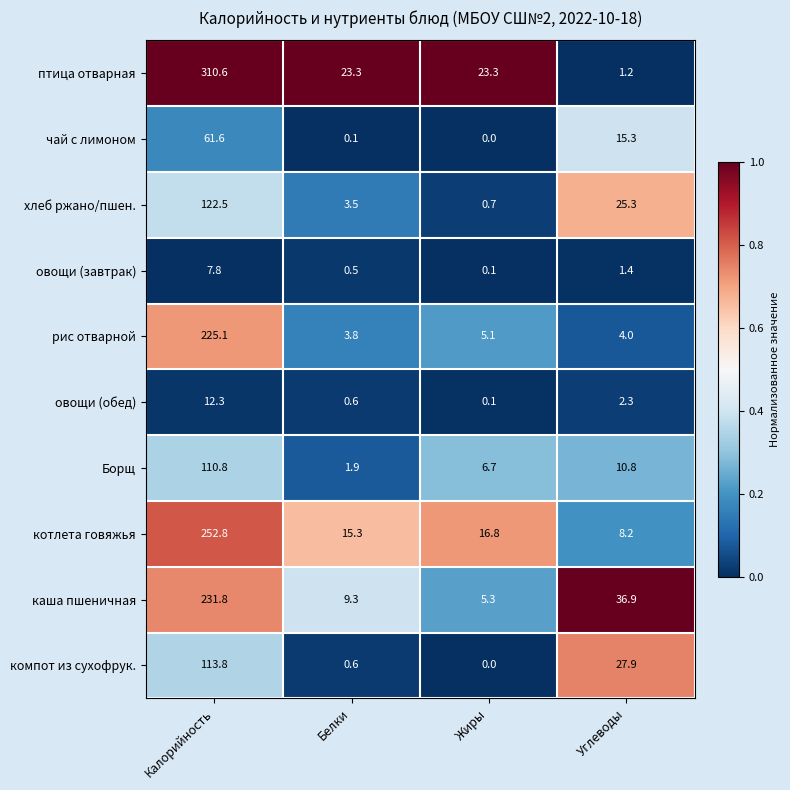

What is the total value across all series at Жиры?

58.1